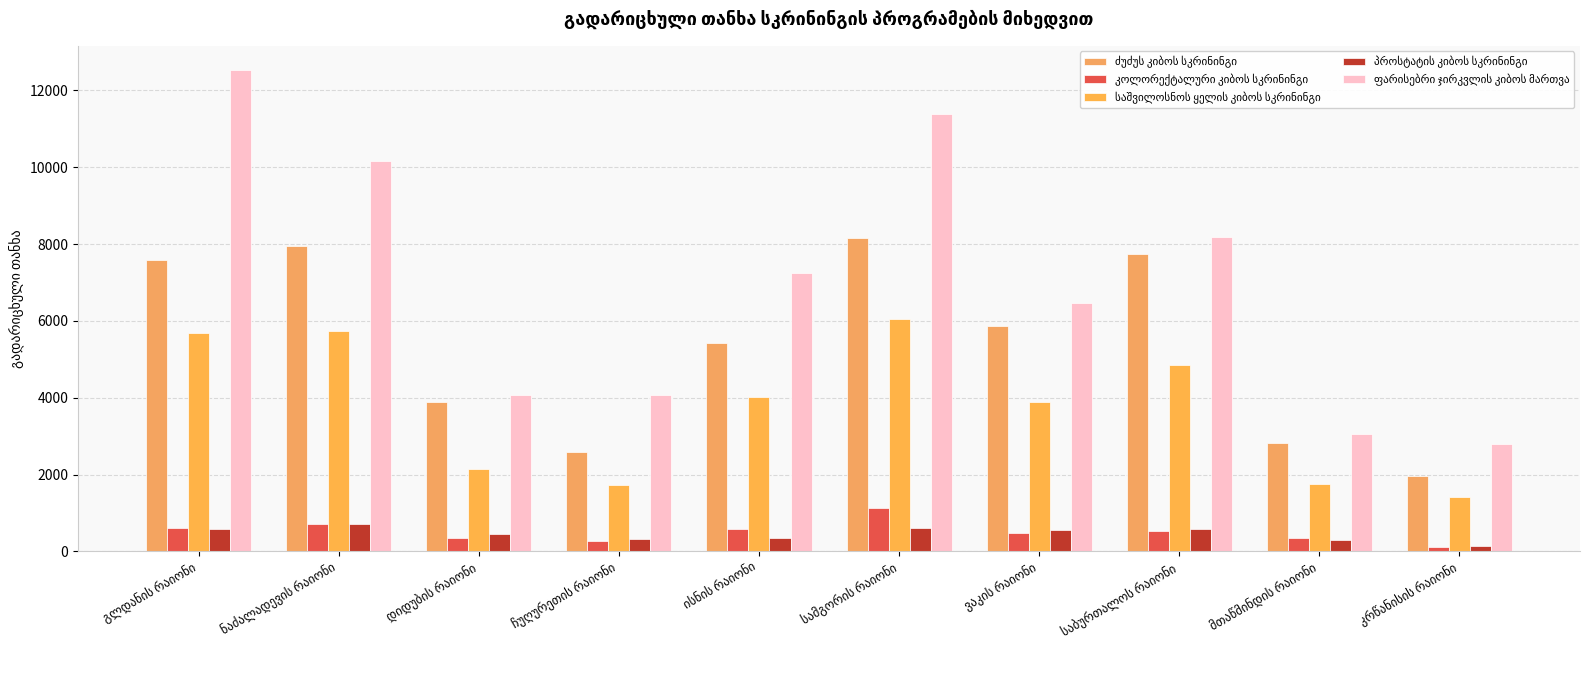

Between გლდანის რაიონი and ნაძალადევის რაიონი, which series saw the biggest shift?

ფარისებრი ჯირკვლის კიბოს მართვა